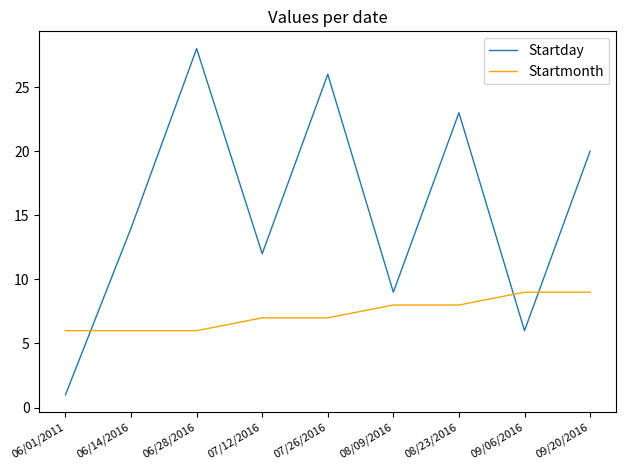

What is the smallest value displayed?

1